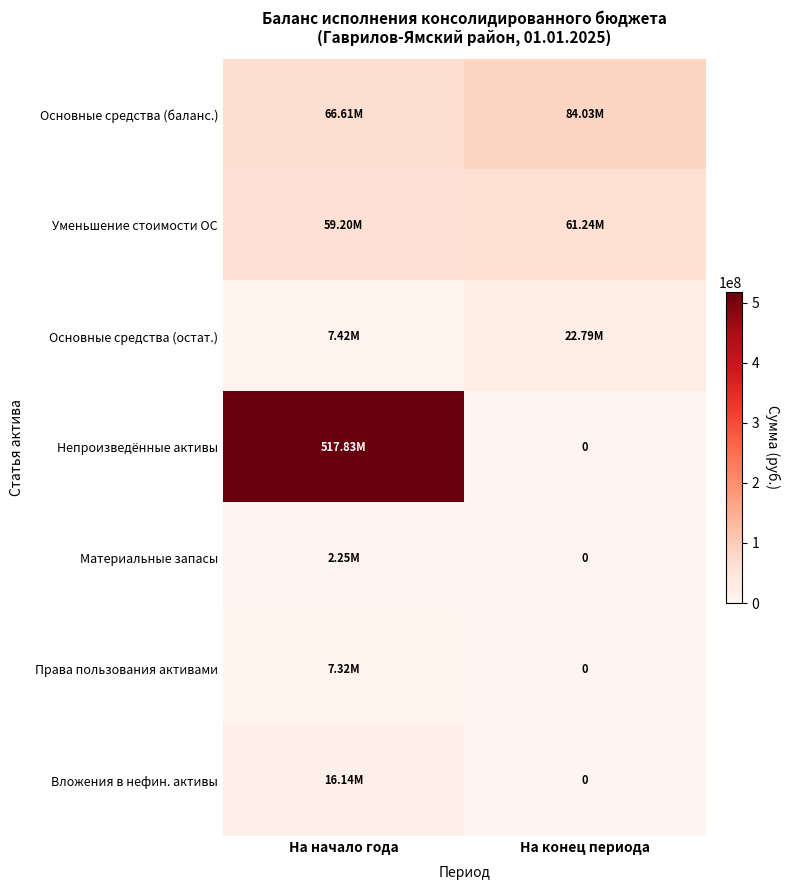

How many values in the Материальные запасы series exceed 2250737?

1